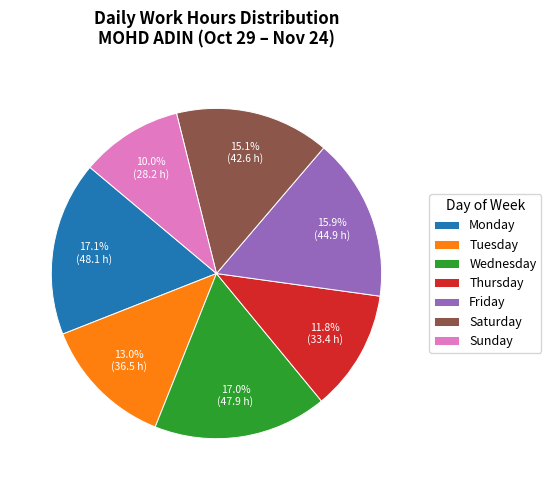

Combined, do Wednesday and Sunday account for over 50%?

No